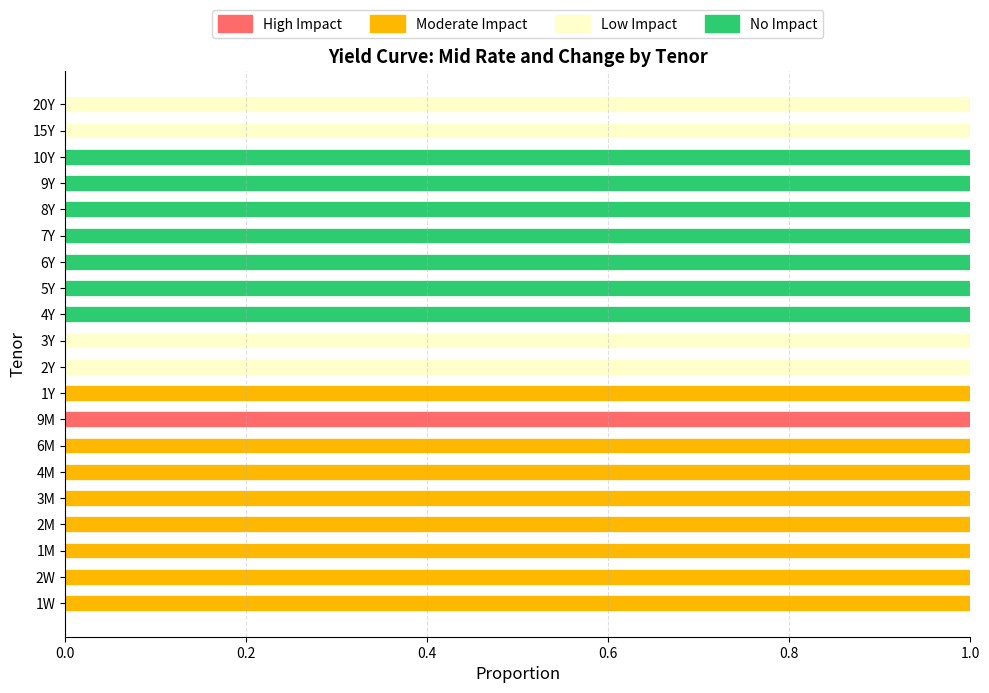

Is it true that High Impact equals 0 at 4M?

True